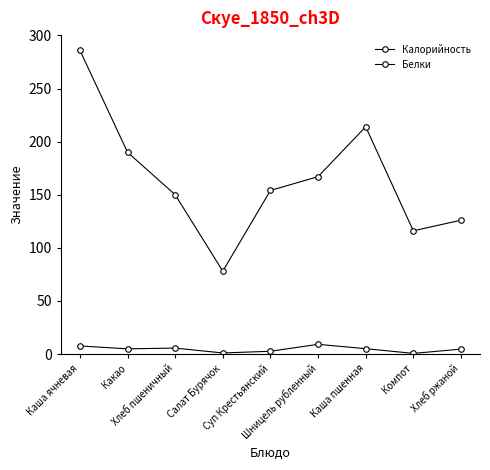

What is the sum of all Калорийность values?

1481.0